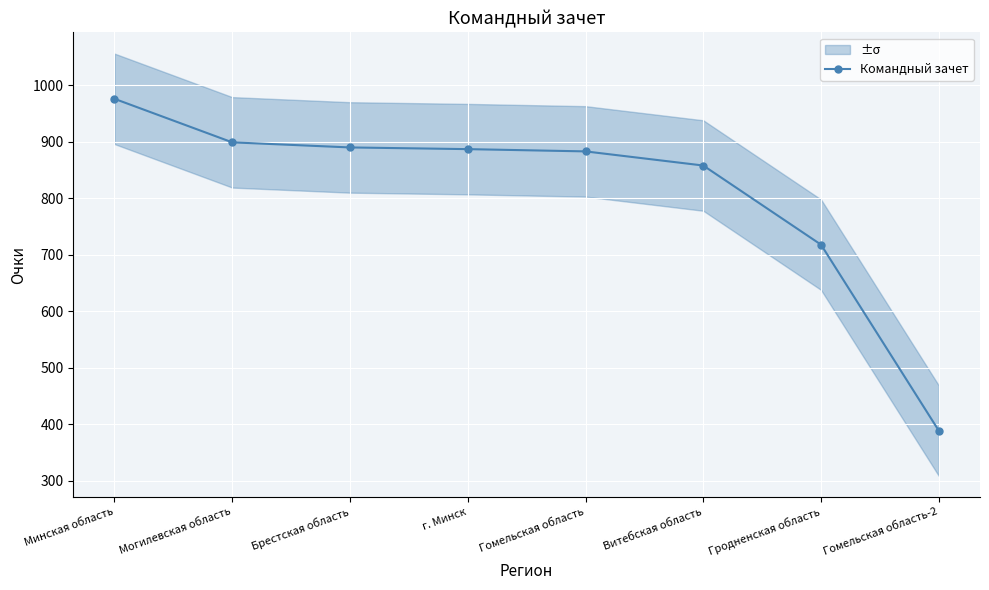

What value does the data have at Брестская область, to the nearest 50?

900